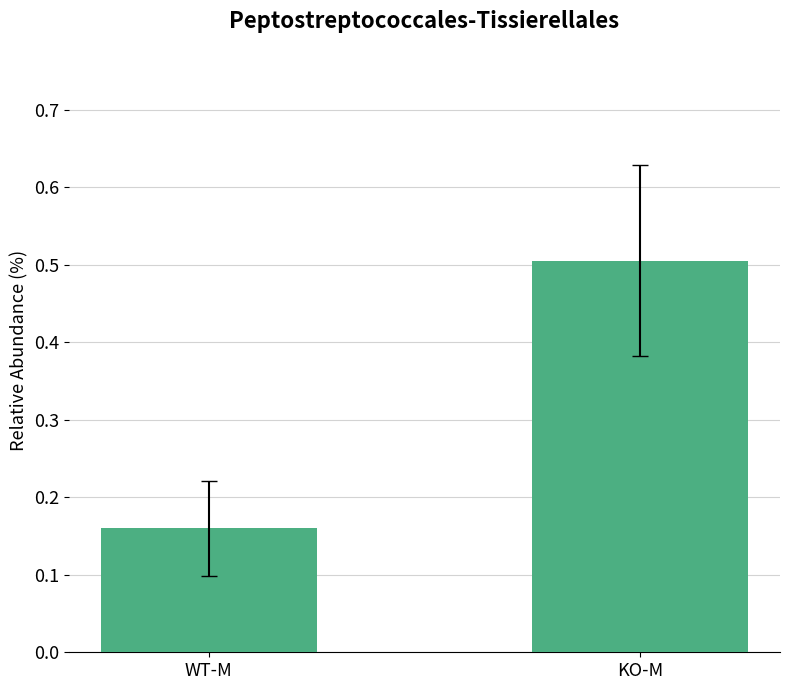

Is it true that the value at KO-M is 0.5?

True